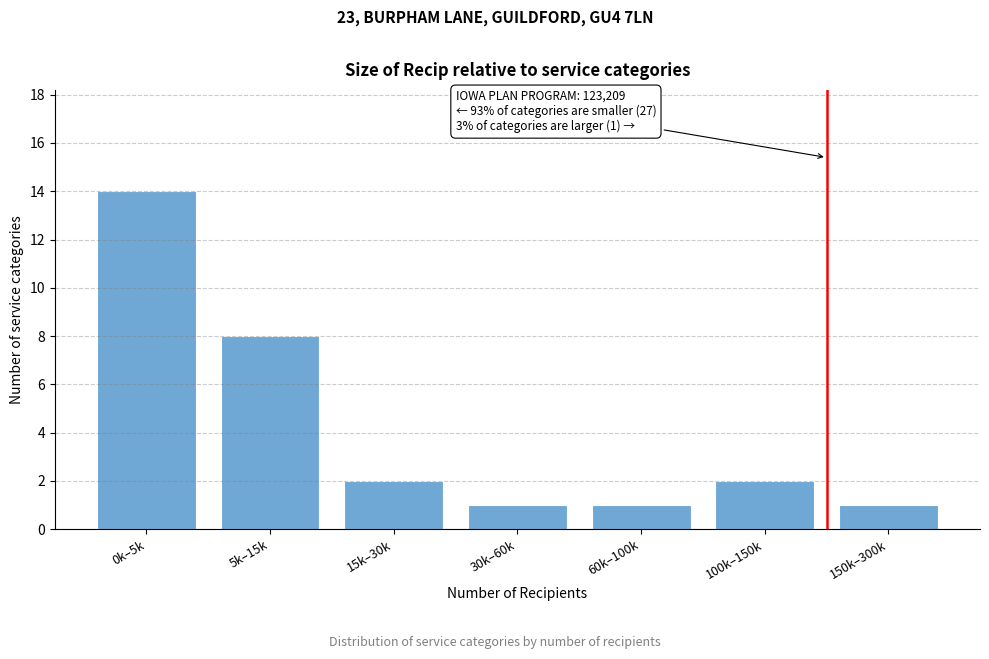

Reading left to right, what are all the values shown in this chart?

0k–5k=14	5k–15k=8	15k–30k=2	30k–60k=1	60k–100k=1	100k–150k=2	150k–300k=1